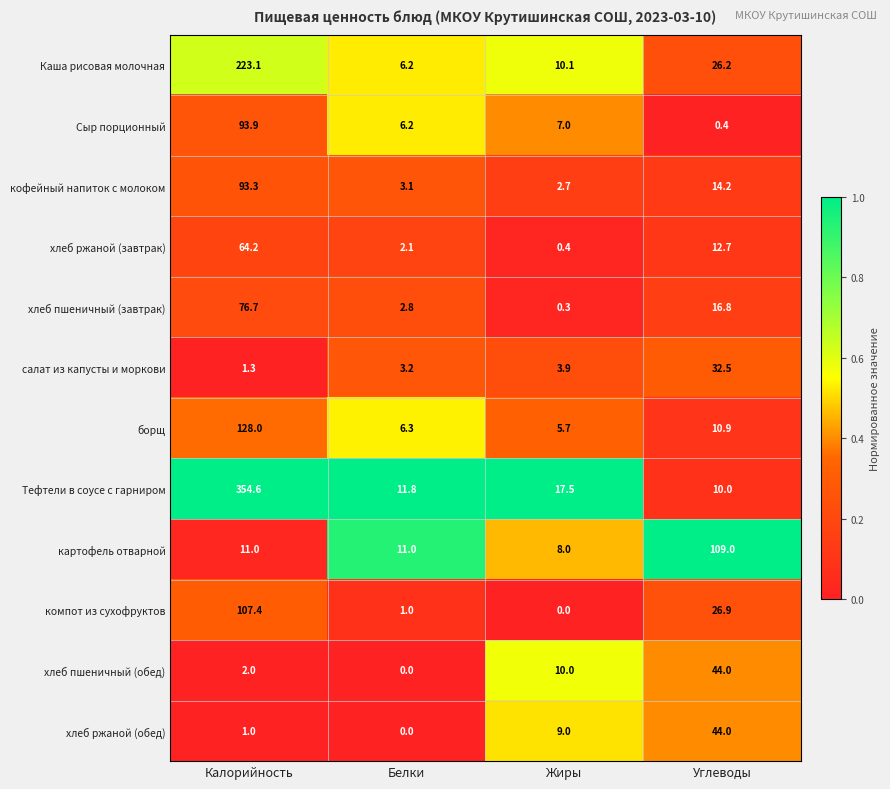

Which series has the largest range (max minus min)?

Тефтели в соусе с гарниром